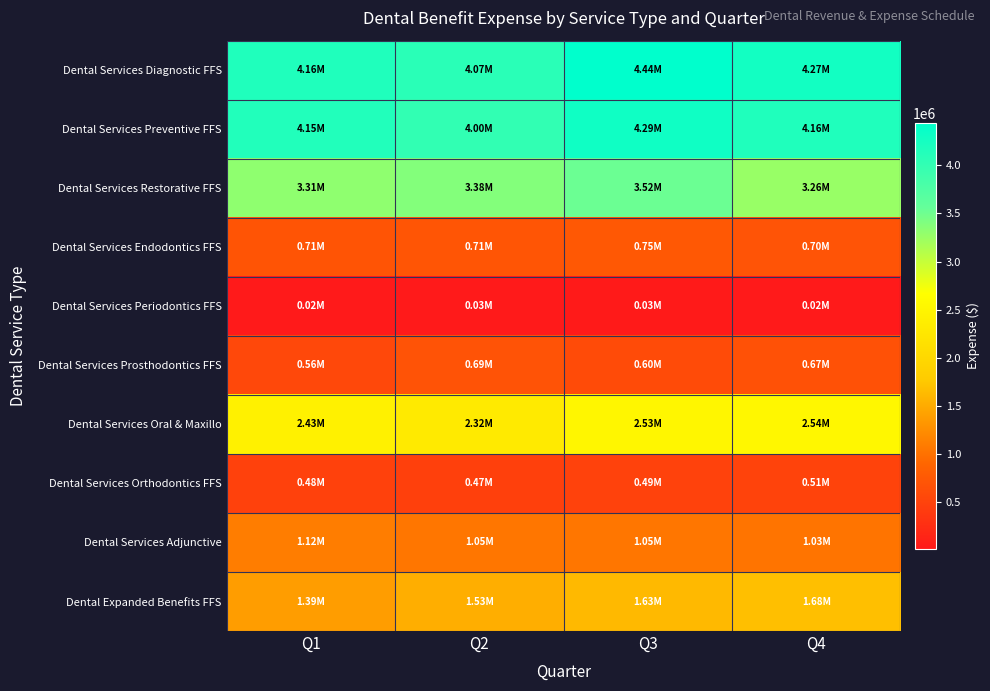

What is the difference between the highest and lowest values at Q3?

4408835.2